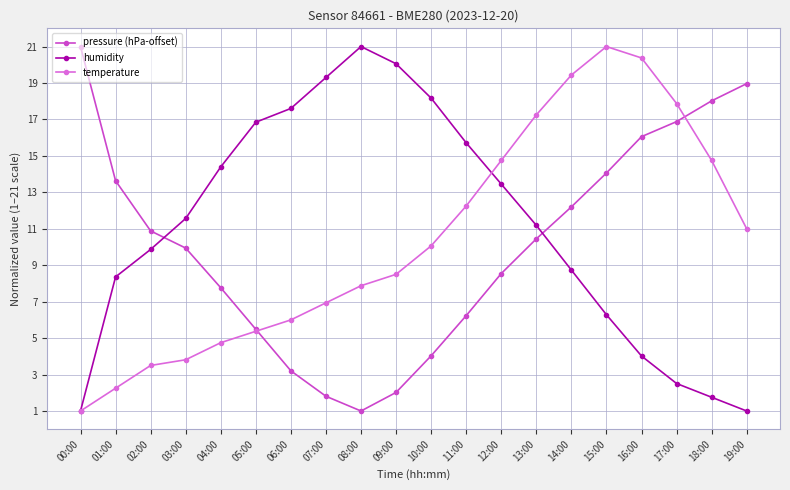

True or false: humidity and temperature cross at least once.

True